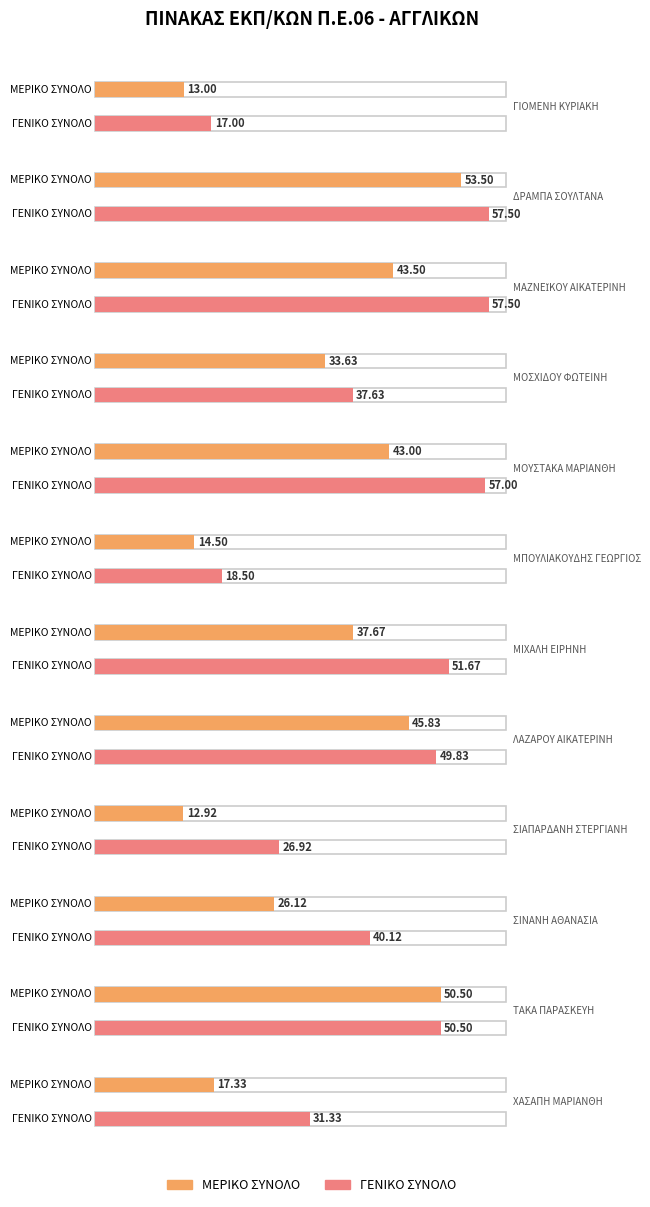

What is the total value across all series at ΓΙΟΜΕΝΗ ΚΥΡΙΑΚΗ?

30.0